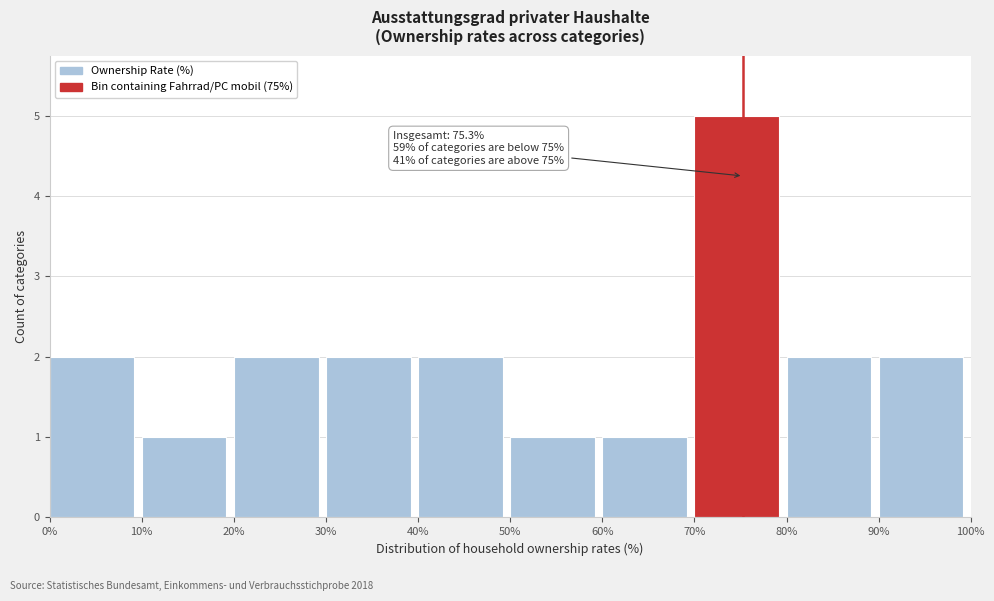

Over which range of the x-axis is the bar tallest?

70% to 80%